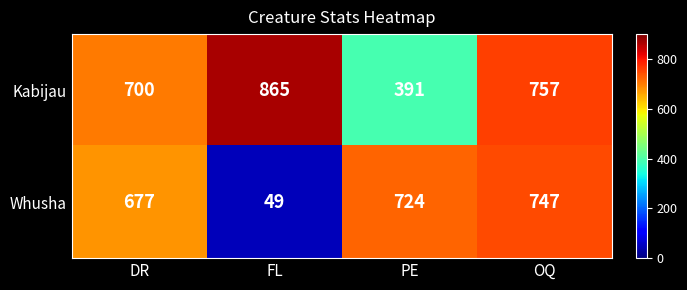

At which label is Kabijau closest to 628?

DR